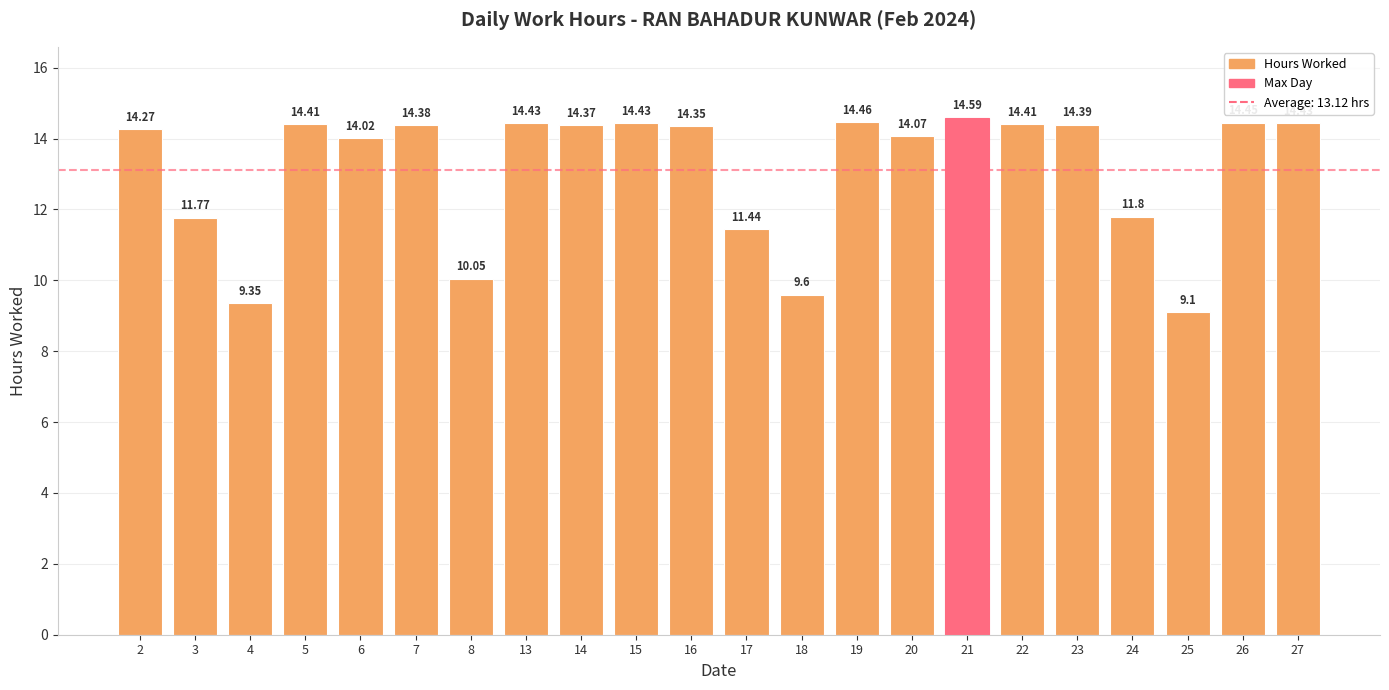

What is the difference between the maximum and second lowest values?

5.2